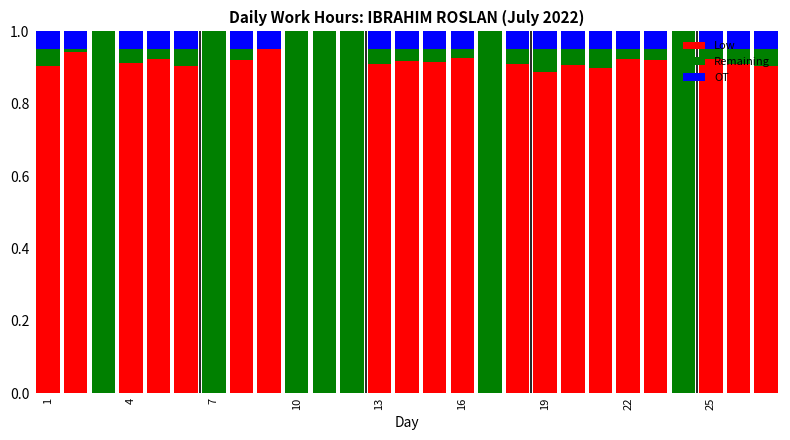

Reading left to right, list all the values displayed in this chart.

Low: 0.9	0.9	0.0	0.9	0.9	0.9	0.0	0.9	1.0	0.0	0.0	0.0	0.9	0.9	0.9	0.9	0.0	0.9	0.9	0.9	0.9	0.9	0.9	0.0	0.9	0.9	0.9
Remaining: 0.1	0.1	1.0	0.1	0.1	0.1	1.0	0.1	0.0	1.0	1.0	1.0	0.1	0.1	0.1	0.1	1.0	0.1	0.1	0.1	0.1	0.1	0.1	1.0	0.1	0.1	0.1
OT: 0.1	0.1	0.0	0.1	0.1	0.1	0.0	0.1	0.1	0.0	0.0	0.0	0.1	0.1	0.1	0.1	0.0	0.1	0.1	0.1	0.1	0.1	0.1	0.0	0.1	0.1	0.1